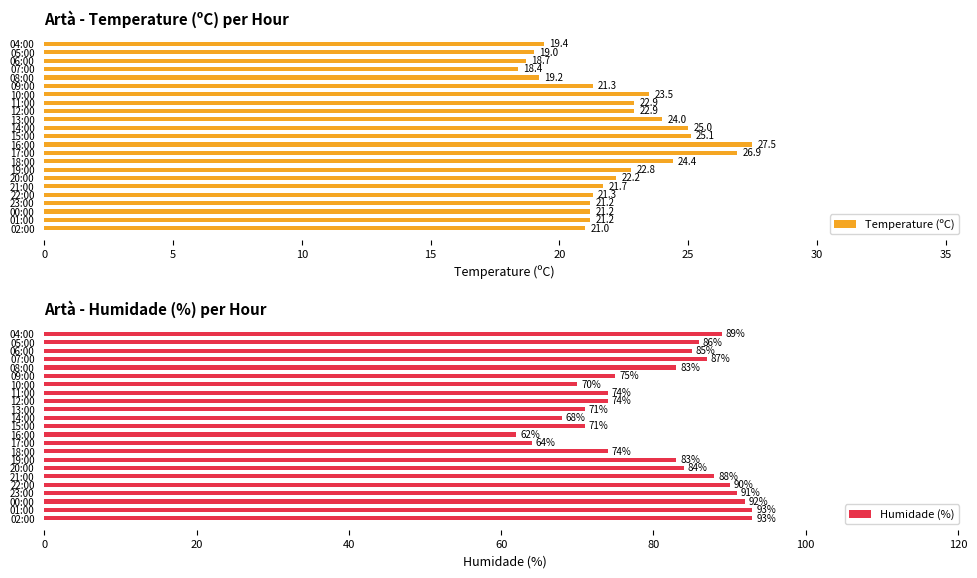

What is the highest value of the Humidade (%) series?

93